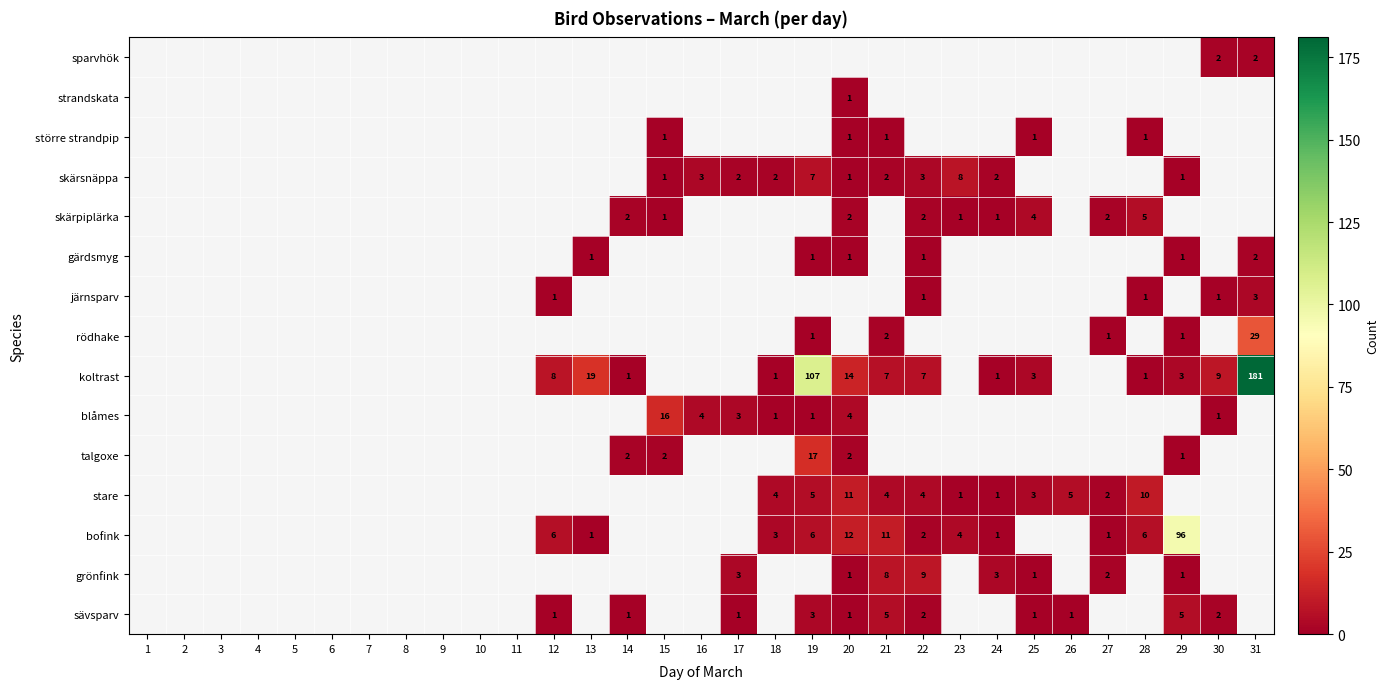

The sävsparv series shows 2 at 22. True or false?

True